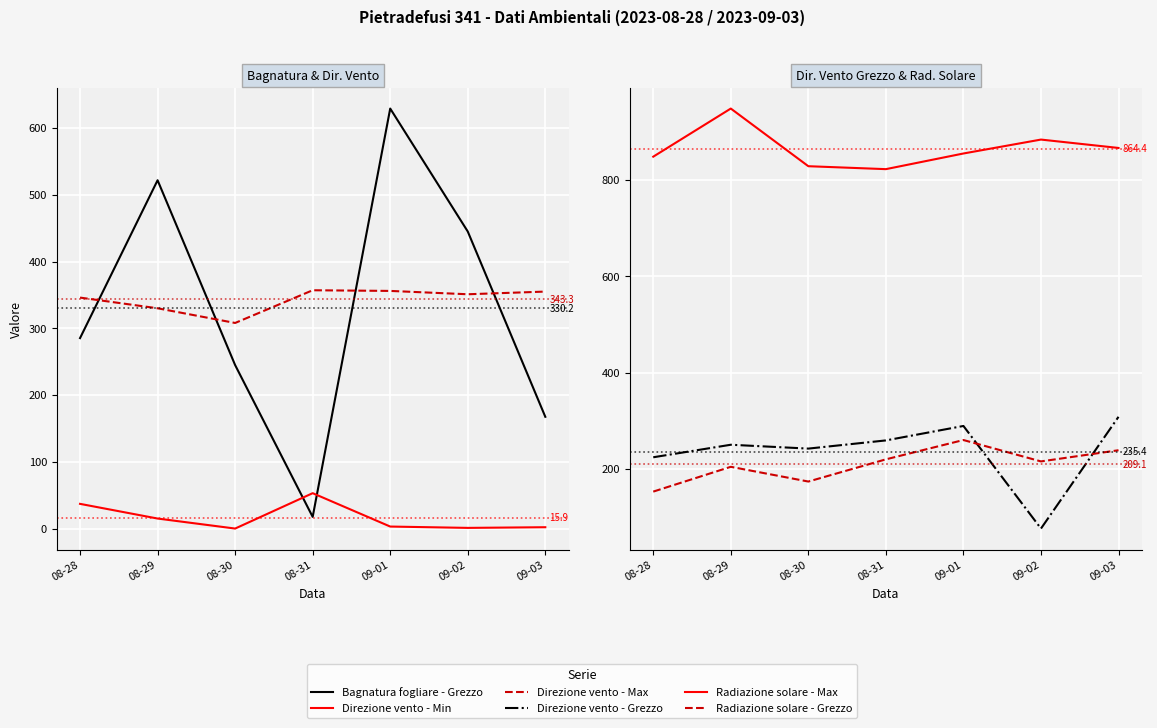

At which category does the chart reach its peak across all series?

08-29